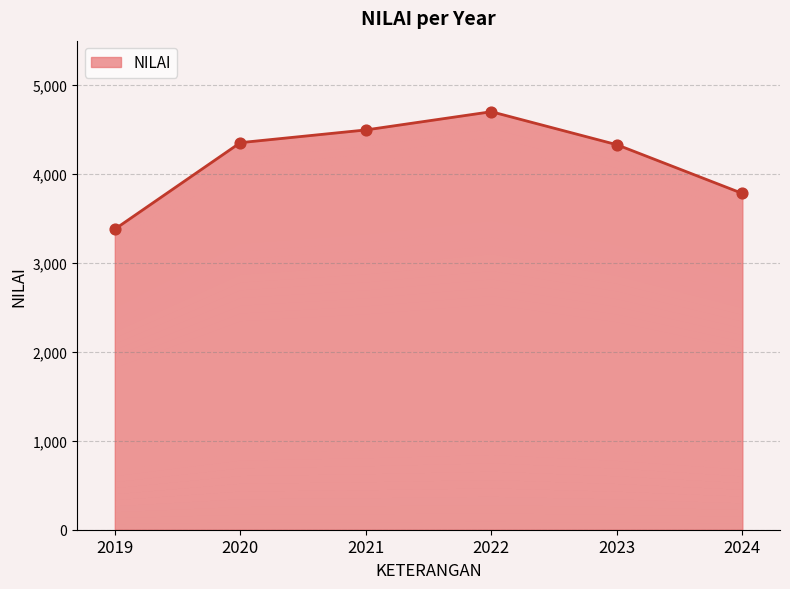

Which has a higher value, 2019 or 2021?

2021